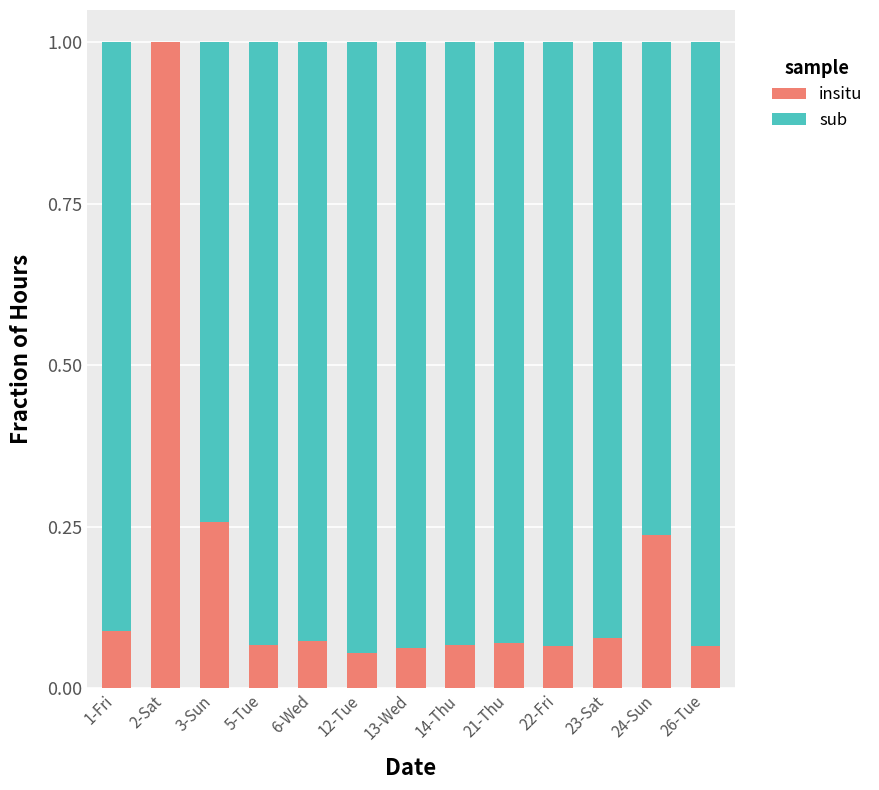

What is the sum of all insitu values?

2.2